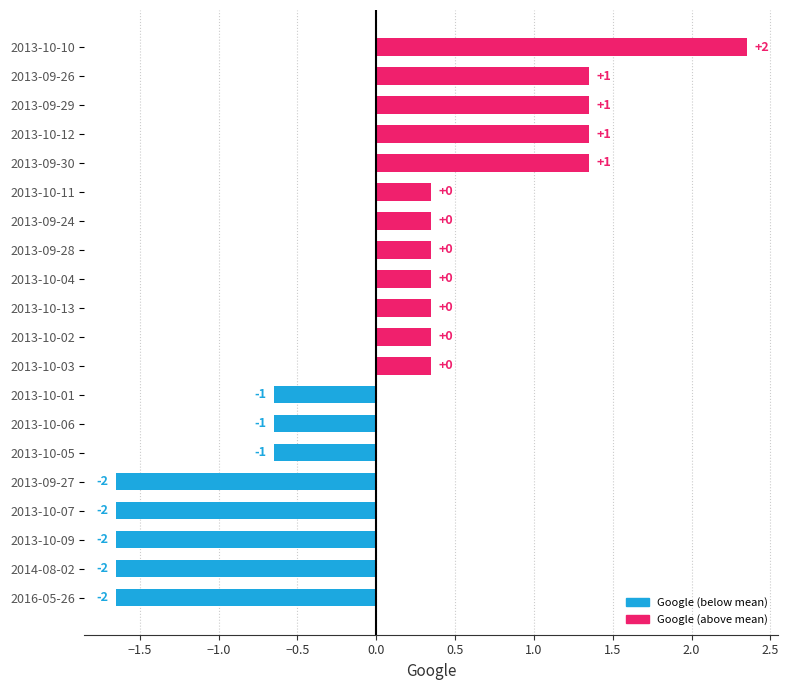

Are the bars grouped side by side (vs. stacked)?

No